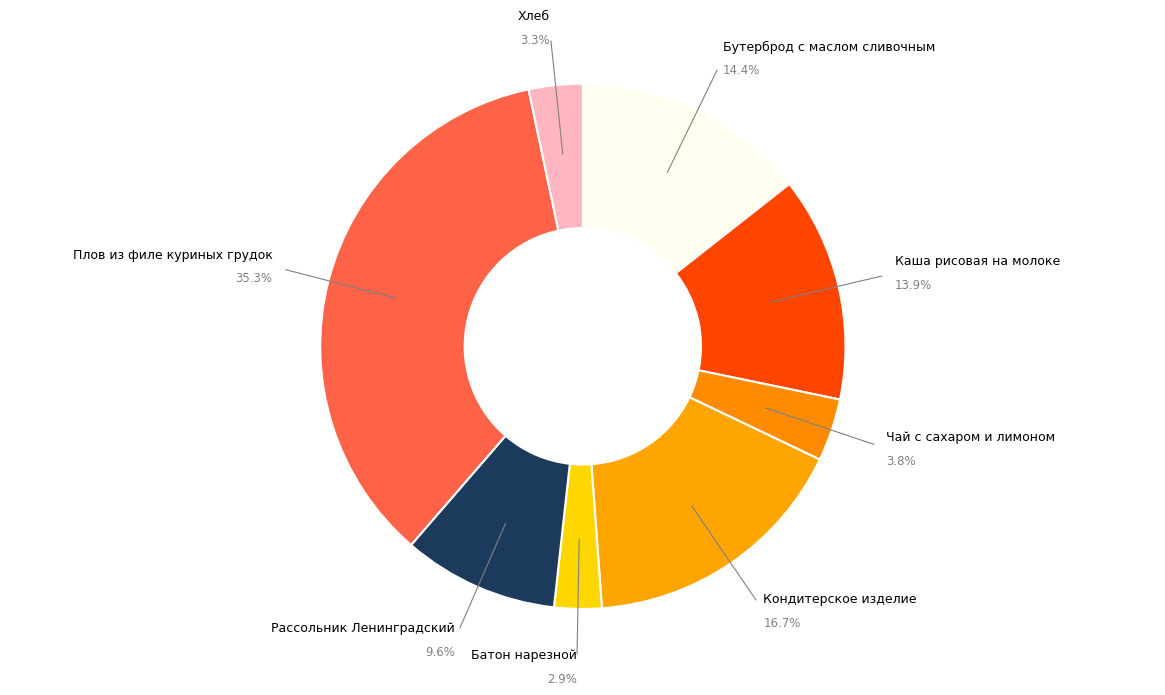

Which slice is the largest?

Плов из филе куриных грудок